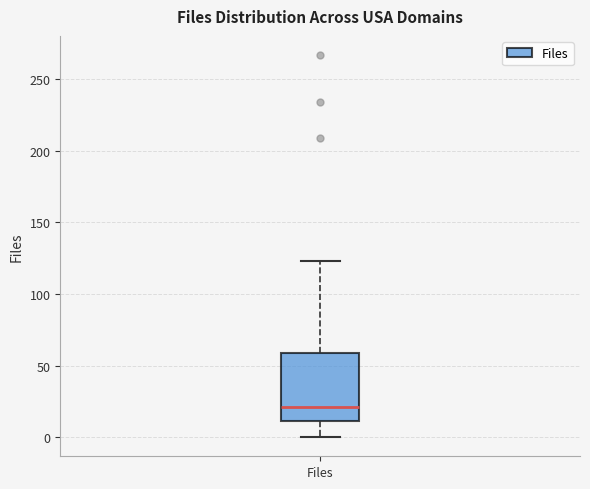

Read this box plot against the y-axis: the position of the median line, the range covered by the box, and the ends of both whiskers. The values are not printed on the chart, so give them approximately, as read against the axis.

median 20, box 10 to 60, whiskers 0 to 125